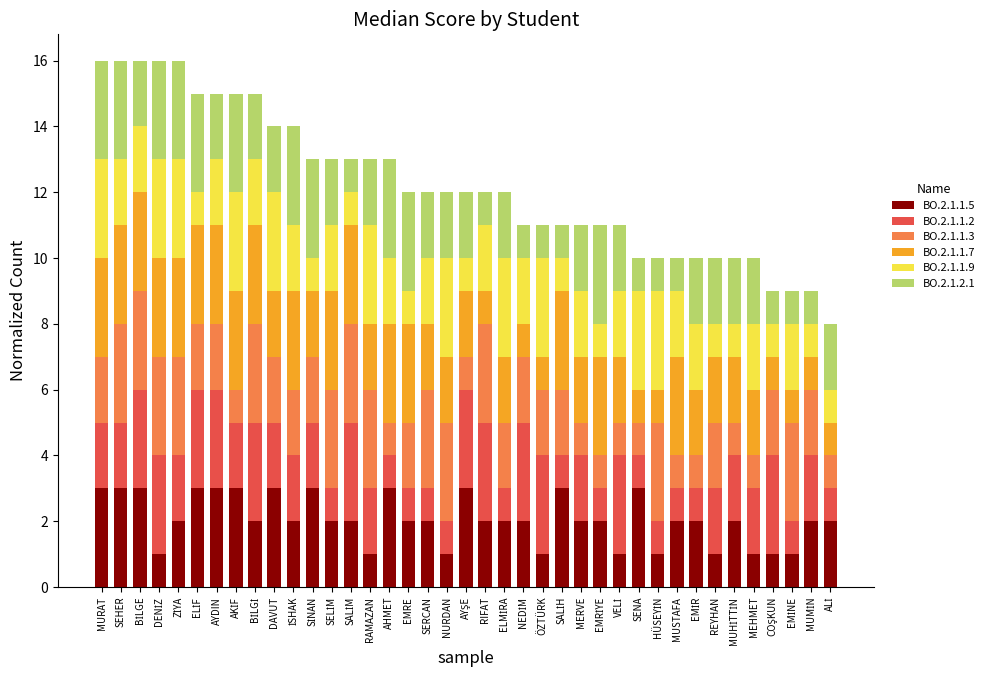

What is the average value of the BO.2.1.1.5 series?

2